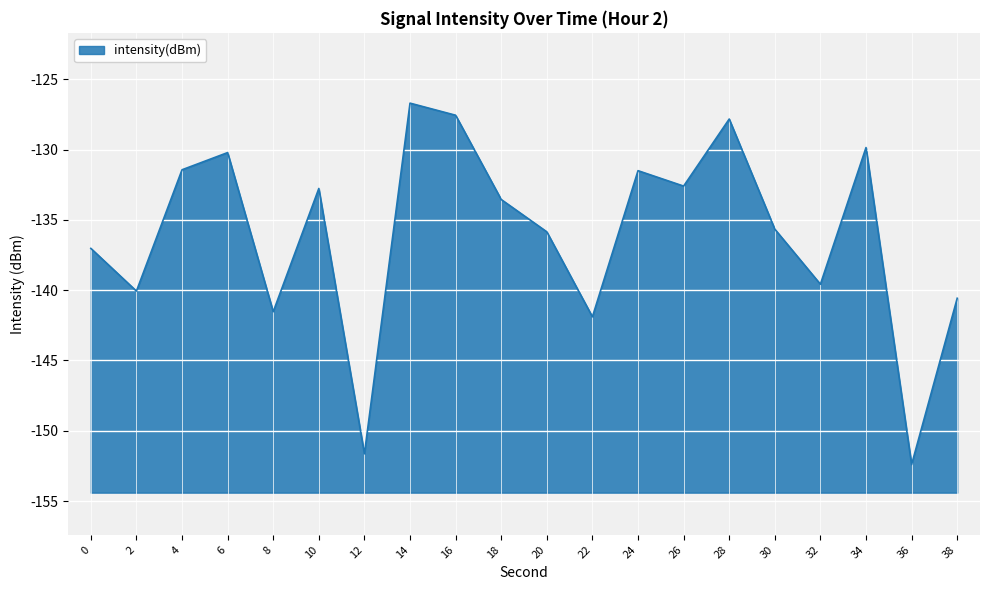

How many values exceed -133?

9